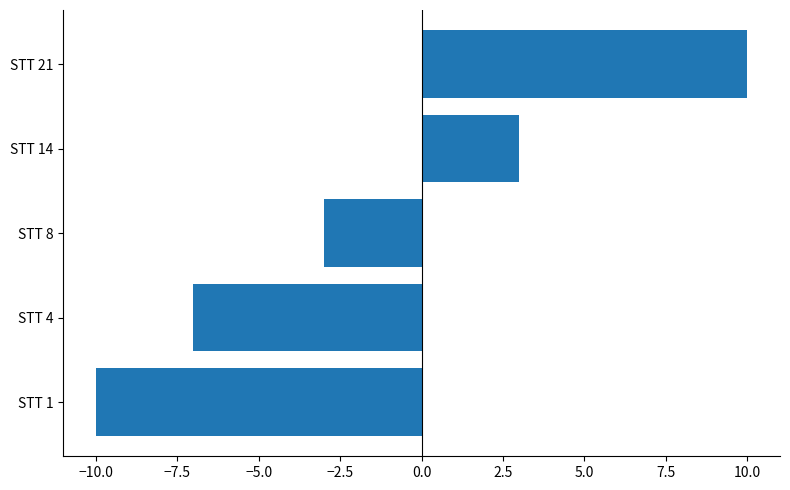

What is the greatest value displayed?

10